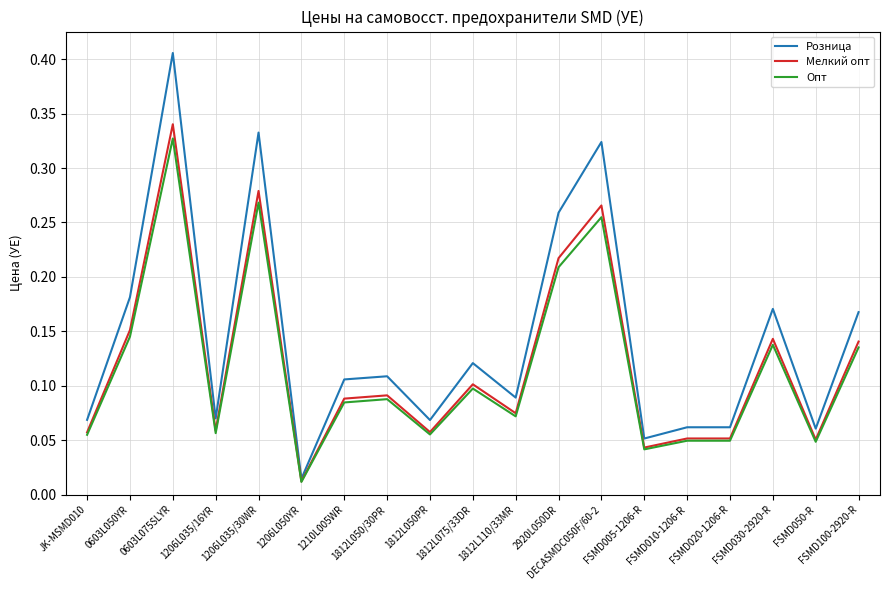

True or false: Розница has a value of 0.1 at FSMD005-1206-R.

True